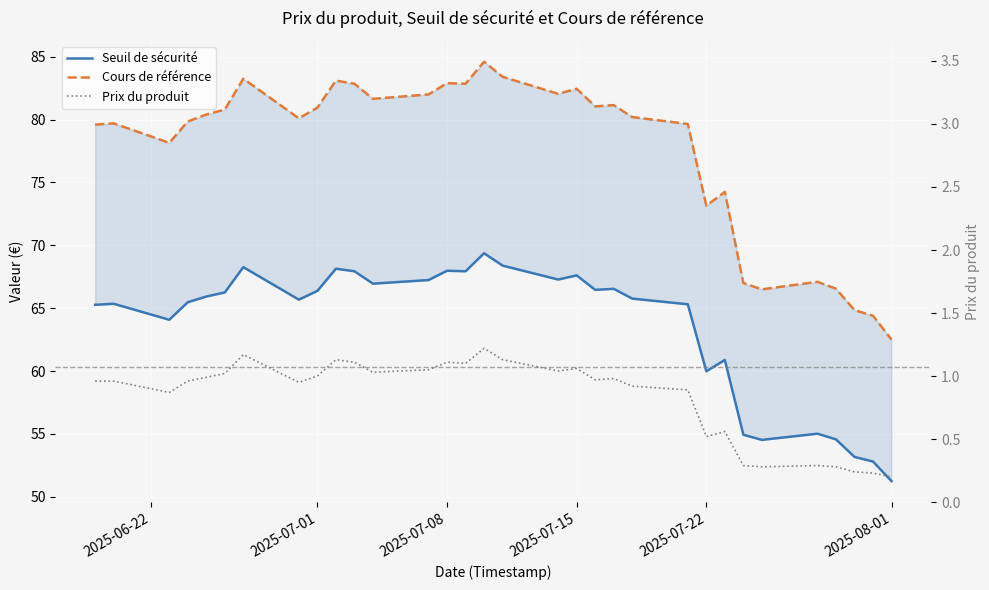

How many data points does each series have?

32